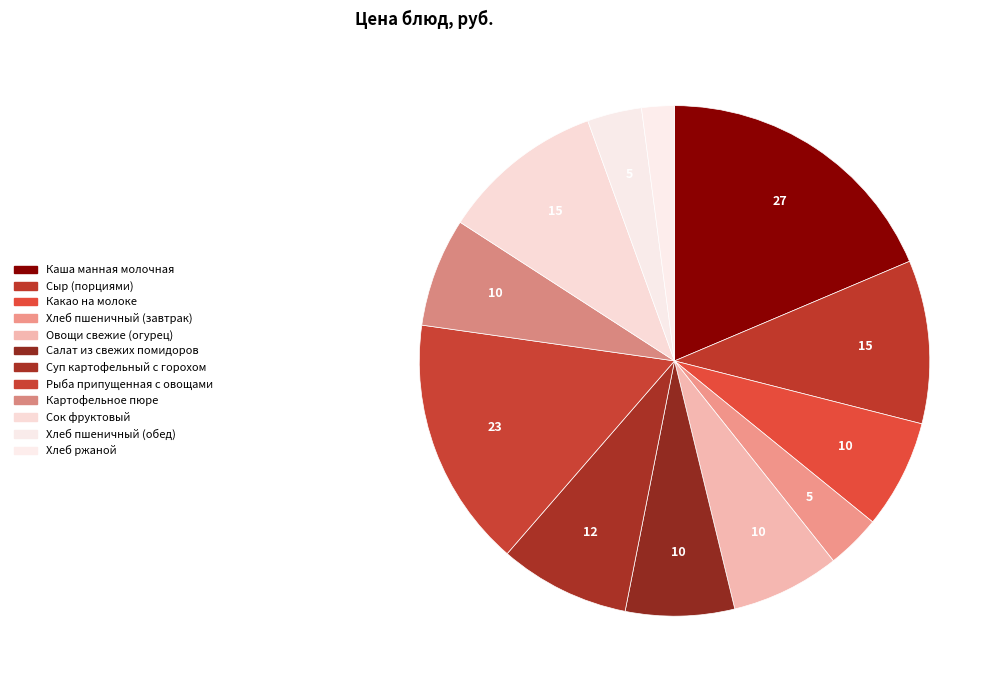

Which slice is the largest?

Каша манная молочная